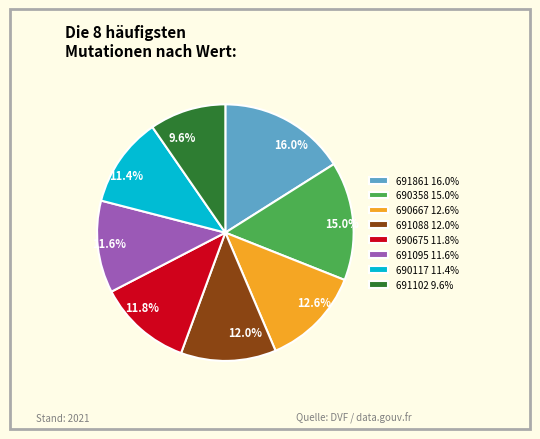

Count the number of slices in the pie.

8